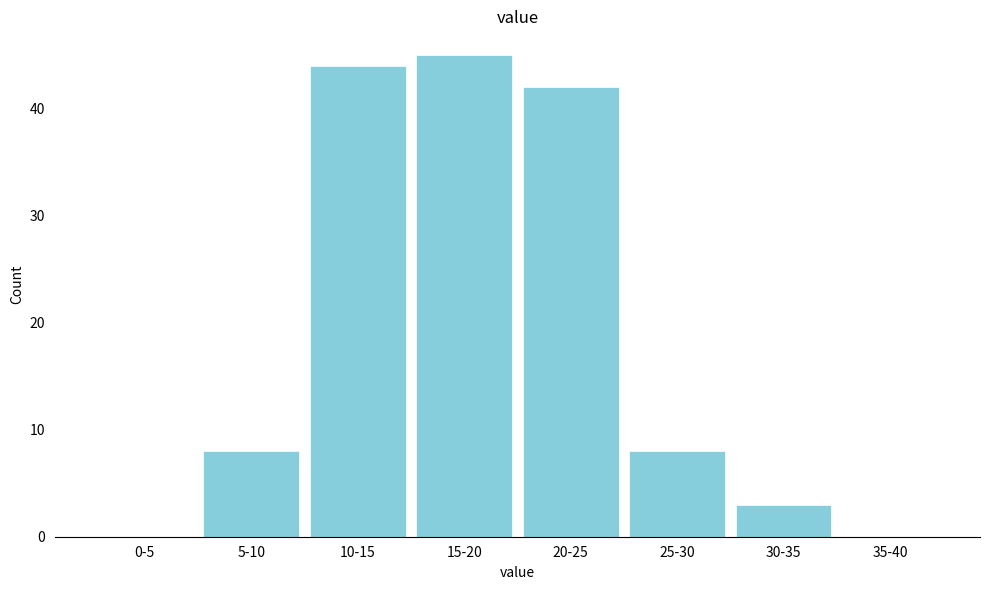

Reading left to right, list all the values displayed in this chart.

0-5=0	5-10=8	10-15=44	15-20=45	20-25=42	25-30=8	30-35=3	35-40=0